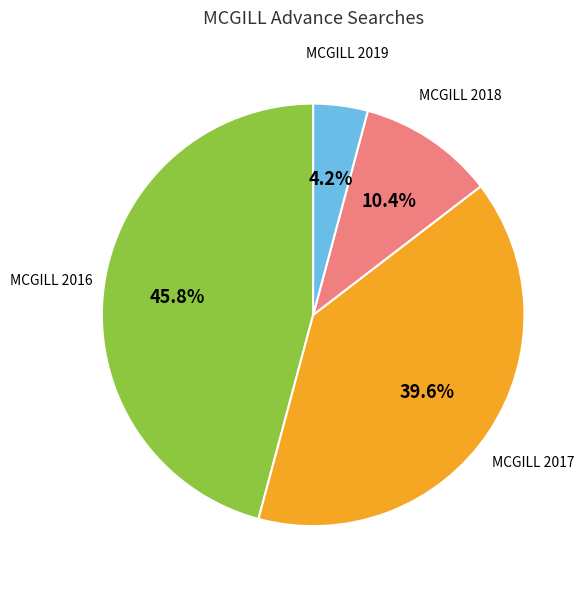

Is there any slice that represents more than half of the pie?

No